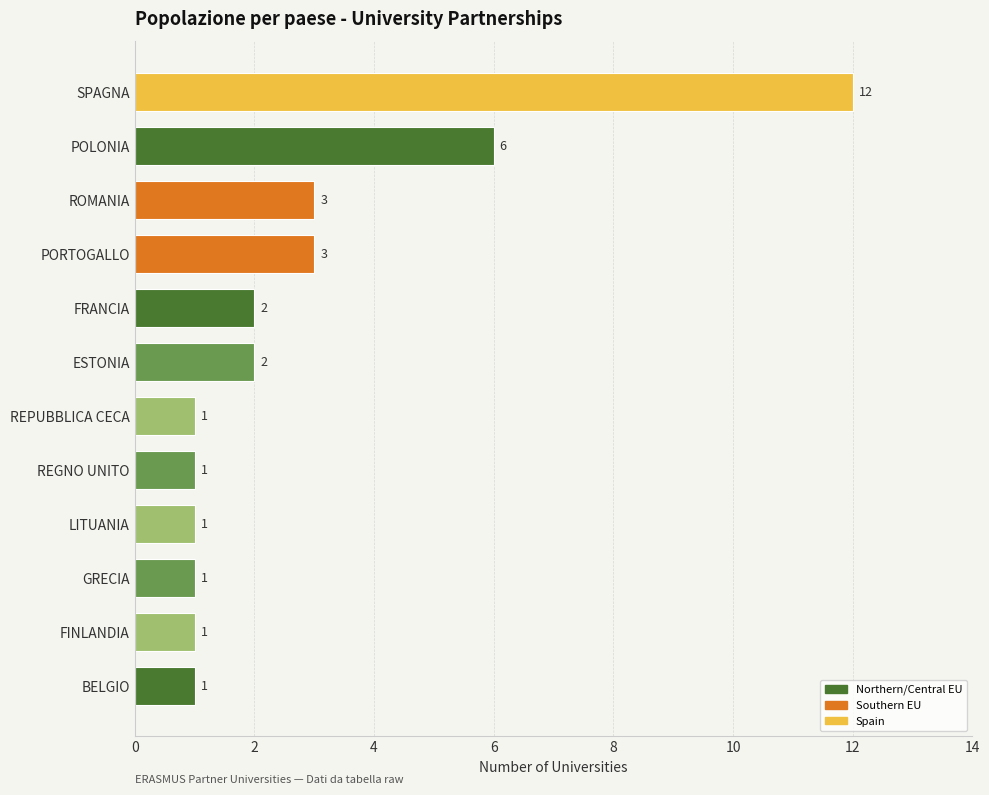

What is the difference between the second highest and second lowest values?

5